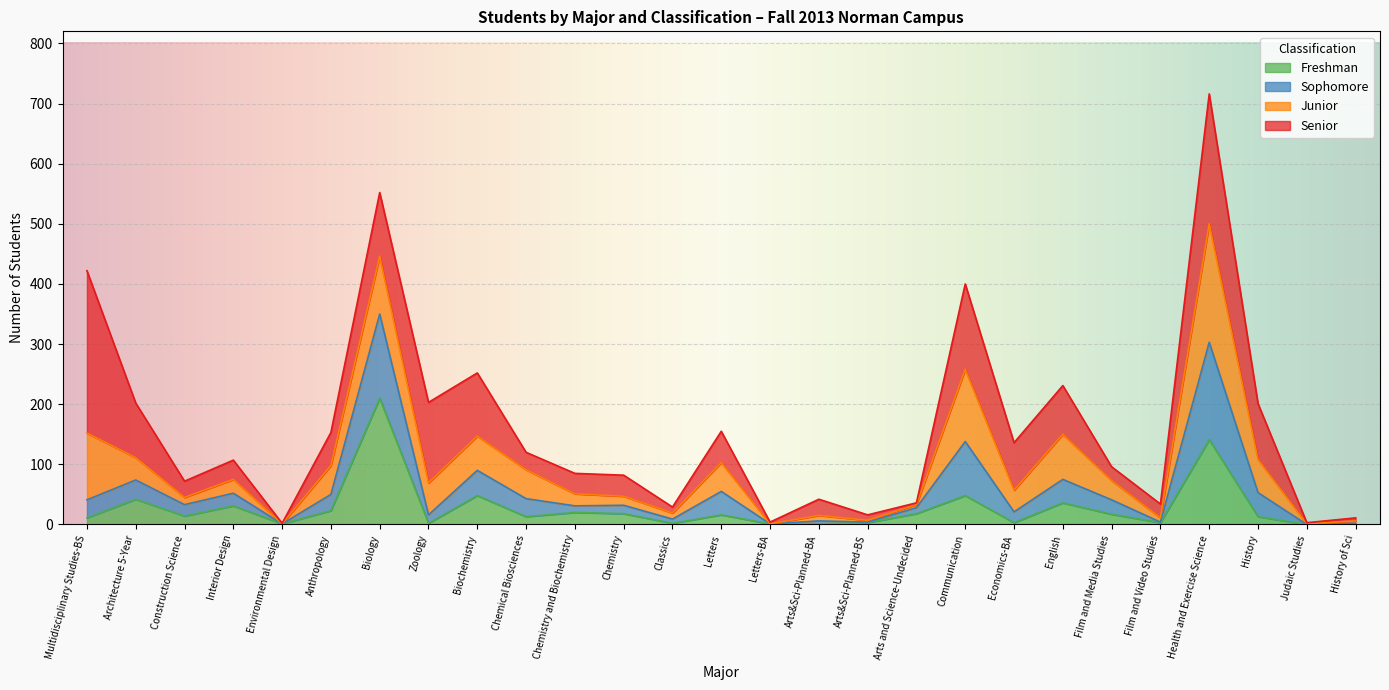

What is the difference between the second highest and second lowest values in the Freshman series?

141